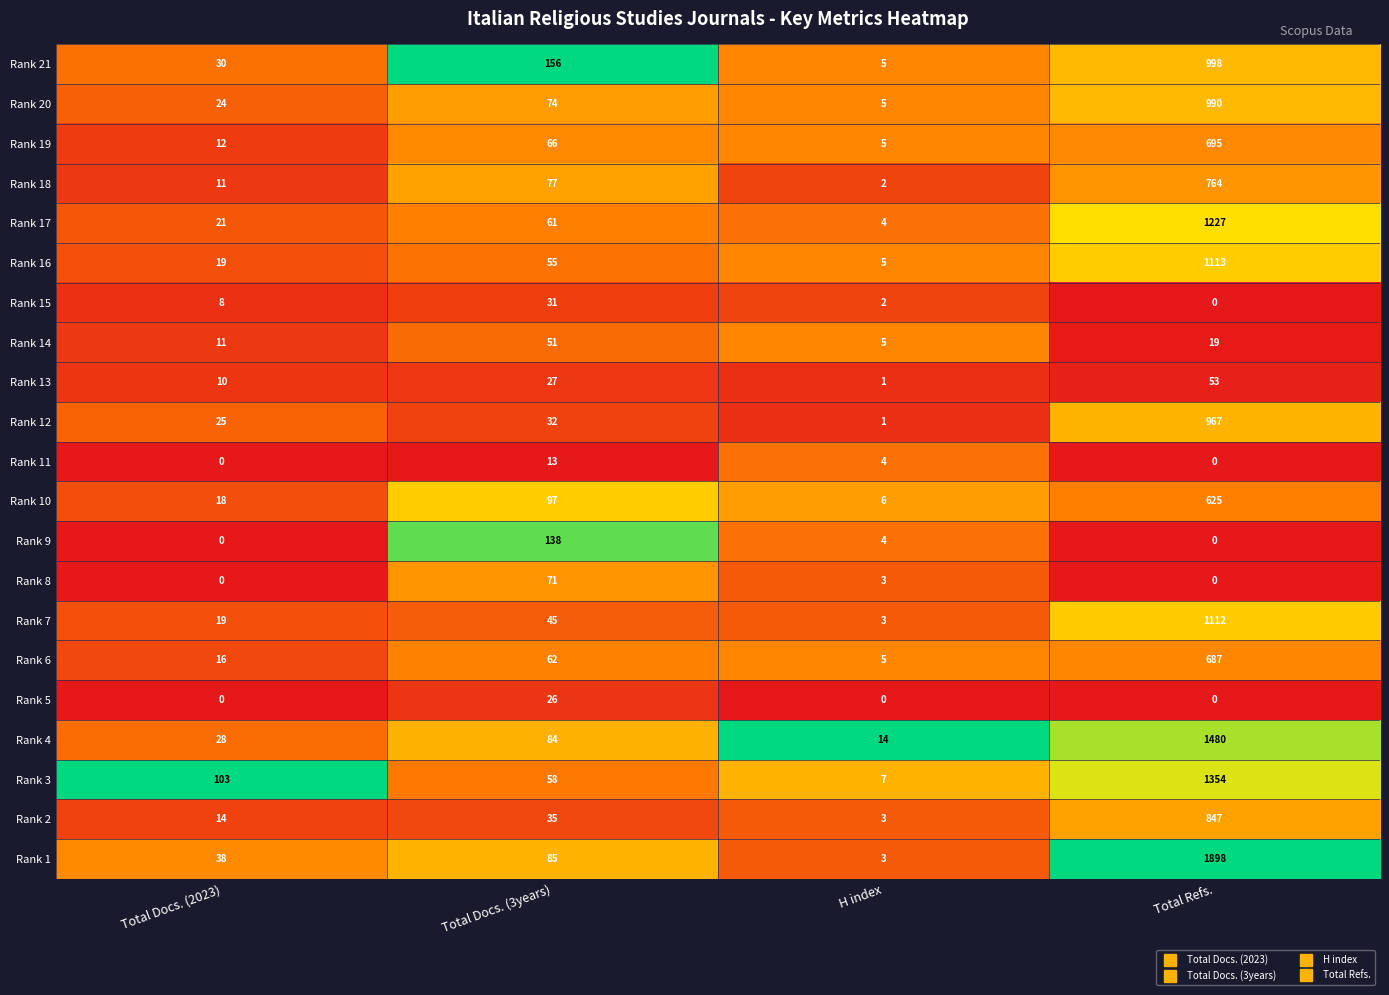

What is the average value of the Rank 1 series?

506